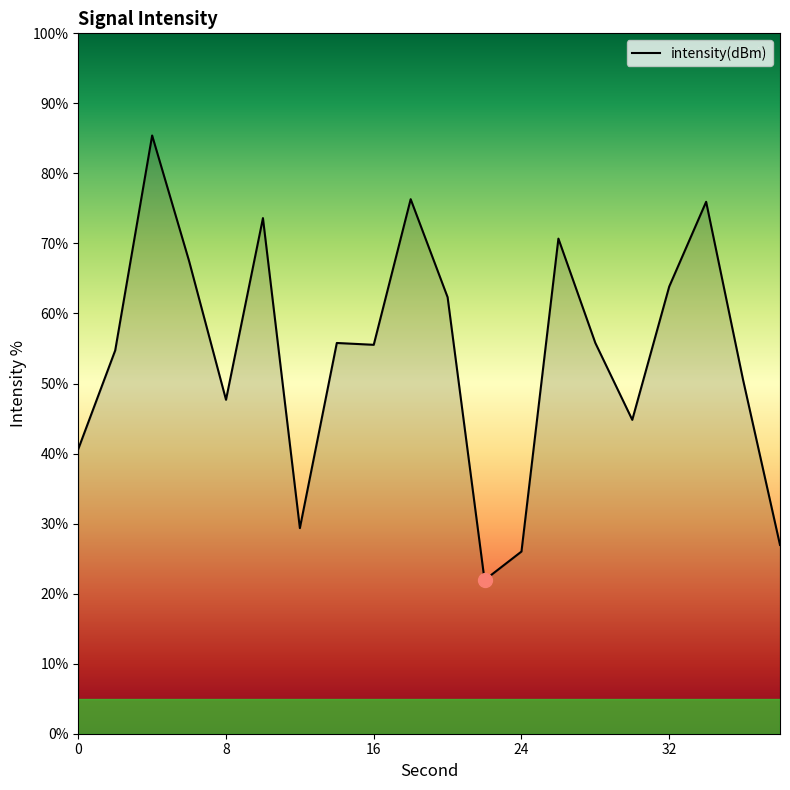

What is the smallest value displayed?

21.9